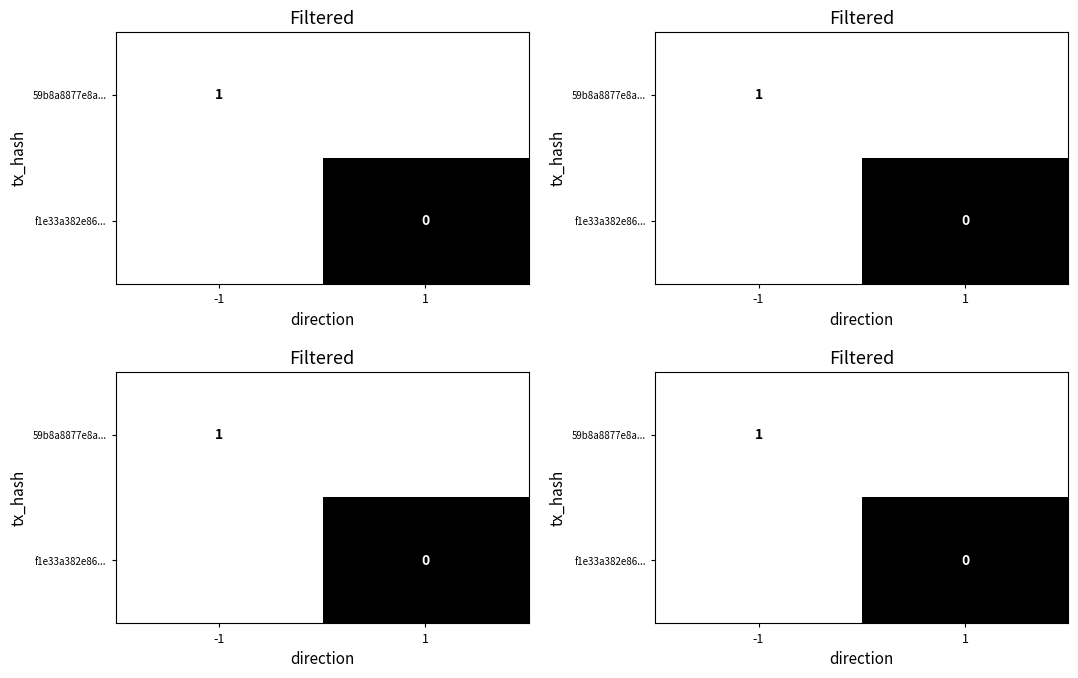

The 59b8a8877e8a... series shows 1.0 at -1. True or false?

True